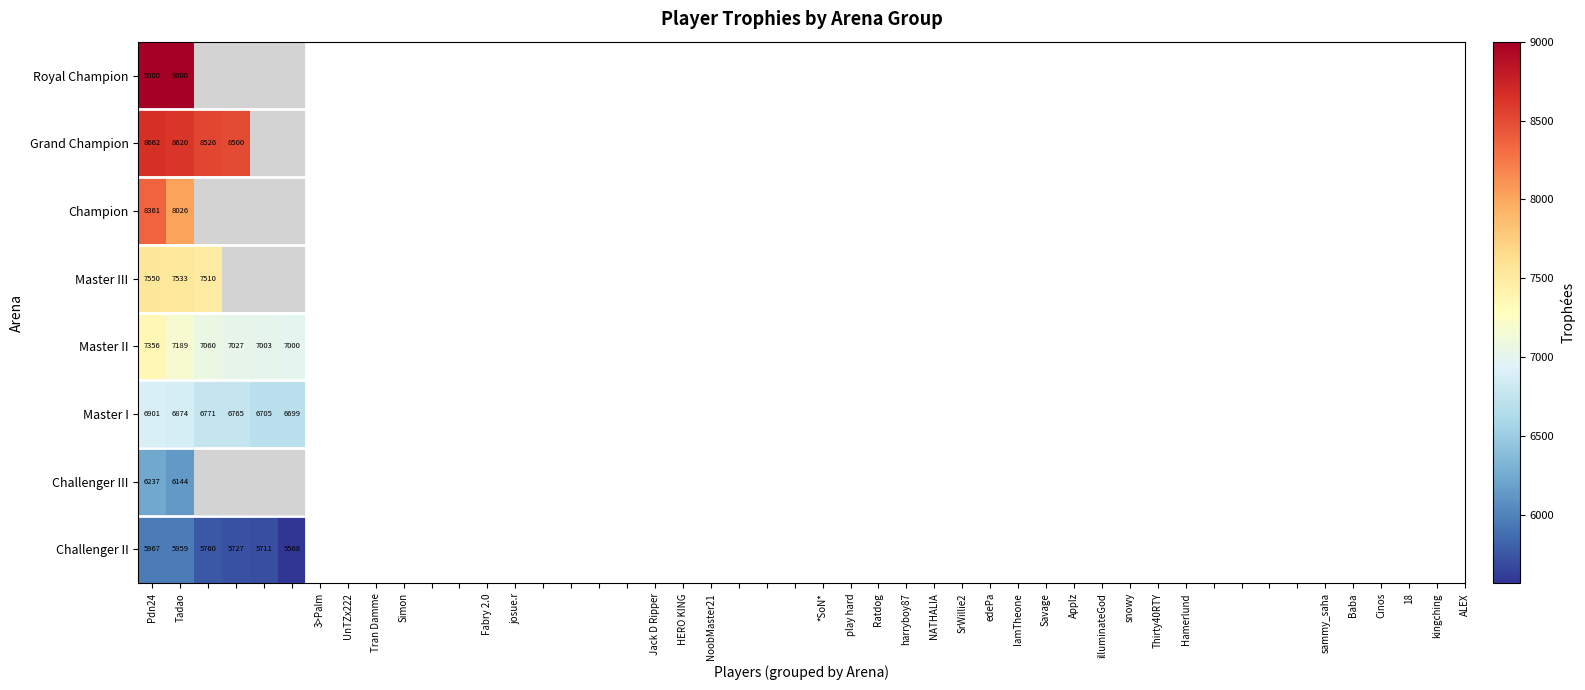

How many distinct data groups are displayed?

8